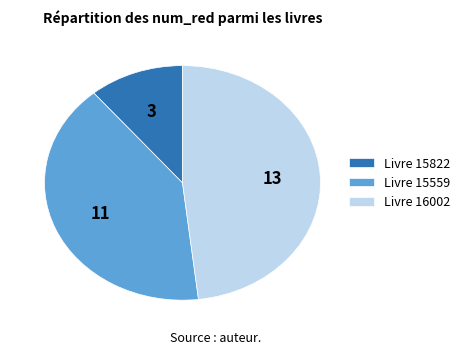

How many slices are in this pie chart?

3